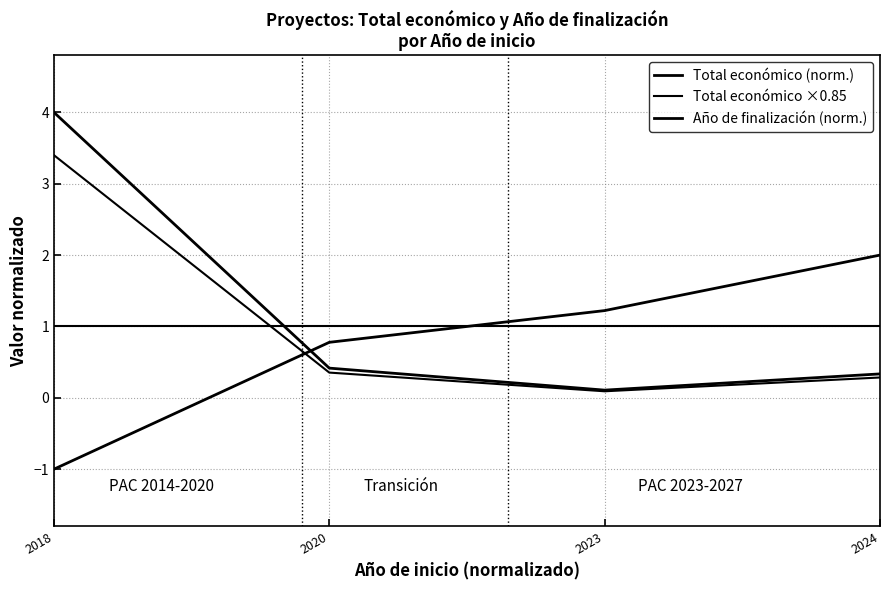

How many lines are shown in the chart?

3